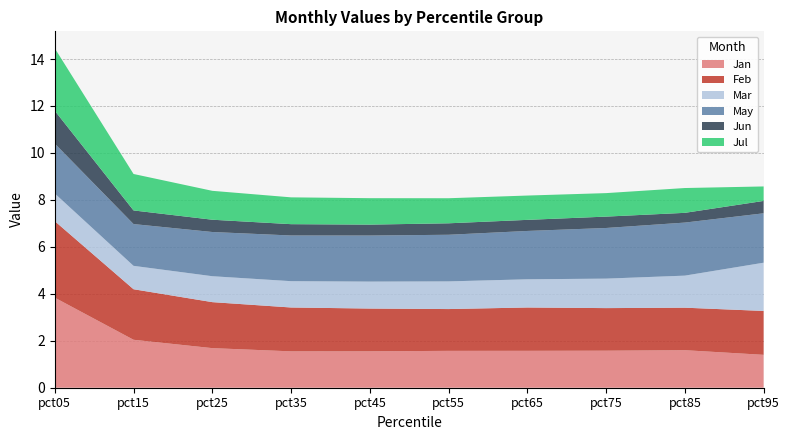

Reading left to right, transcribe all the data shown in this chart.

Jan: 3.8	2.0	1.7	1.5	1.6	1.6	1.6	1.6	1.6	1.4
Feb: 3.3	2.2	2.0	1.9	1.8	1.8	1.8	1.8	1.8	1.9
Mar: 1.2	1.0	1.1	1.1	1.1	1.2	1.2	1.3	1.4	2.1
May: 2.1	1.8	1.9	1.9	2.0	2.0	2.1	2.2	2.3	2.1
Jun: 1.4	0.6	0.5	0.5	0.5	0.5	0.5	0.5	0.4	0.5
Jul: 2.7	1.6	1.2	1.1	1.1	1.1	1.0	1.0	1.1	0.6